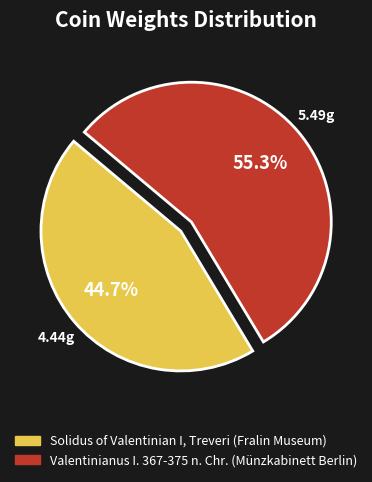

Does Solidus of Valentinian I, Treveri (Fralin Museum) represent more than half of the total?

No